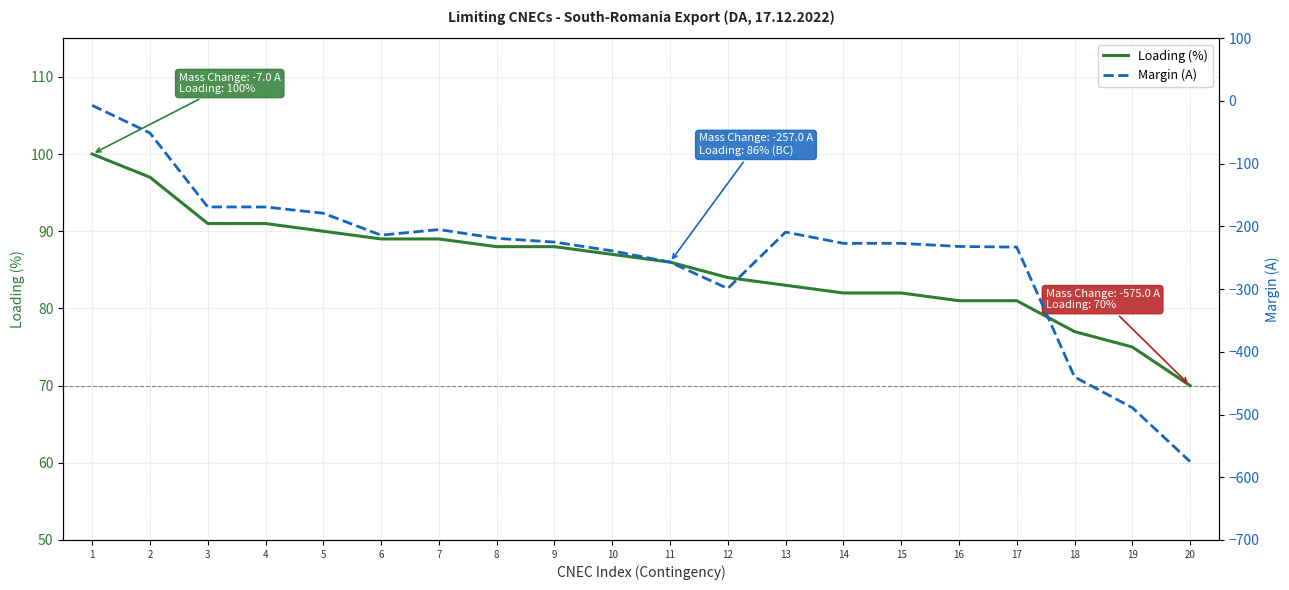

At which category is the sum across all series the highest?

1